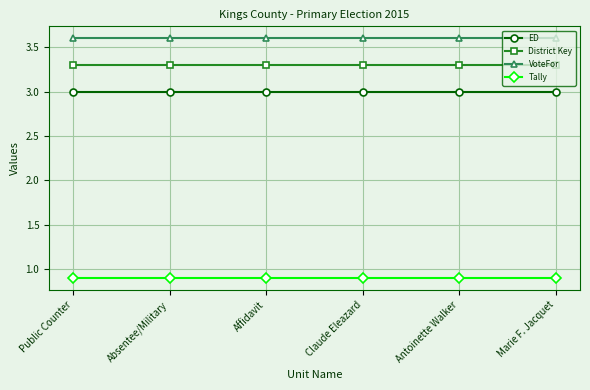

Reading left to right, extract all data points from this chart.

ED: Public Counter=3.0	Absentee/Military=3.0	Affidavit=3.0	Claude Eleazard=3.0	Antoinette Walker=3.0	Marie F. Jacquet=3.0
District Key: Public Counter=3.3	Absentee/Military=3.3	Affidavit=3.3	Claude Eleazard=3.3	Antoinette Walker=3.3	Marie F. Jacquet=3.3
VoteFor: Public Counter=3.6	Absentee/Military=3.6	Affidavit=3.6	Claude Eleazard=3.6	Antoinette Walker=3.6	Marie F. Jacquet=3.6
Tally: Public Counter=0.9	Absentee/Military=0.9	Affidavit=0.9	Claude Eleazard=0.9	Antoinette Walker=0.9	Marie F. Jacquet=0.9